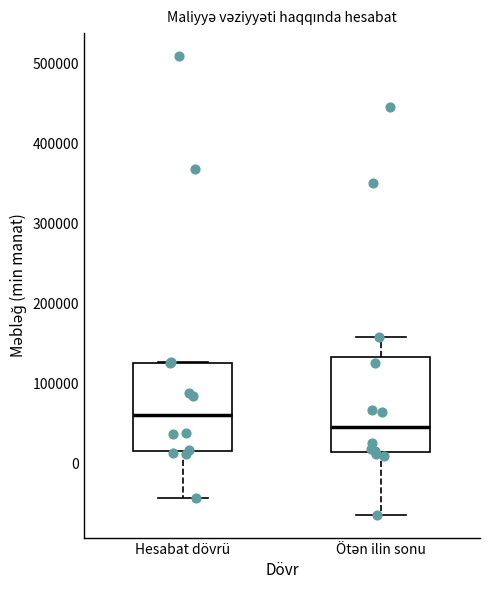

Reading left to right, transcribe this box plot: for each box, give where its median line is, the range the box spans, and where its two whiskers end, as read against the y-axis. The values are not printed on the chart, so give them approximately, as read against the axis.

Hesabat dövrü: median 60000, box 20000 to 130000, whiskers -40000 to 130000
Ötən ilin sonu: median 50000, box 10000 to 130000, whiskers -60000 to 160000